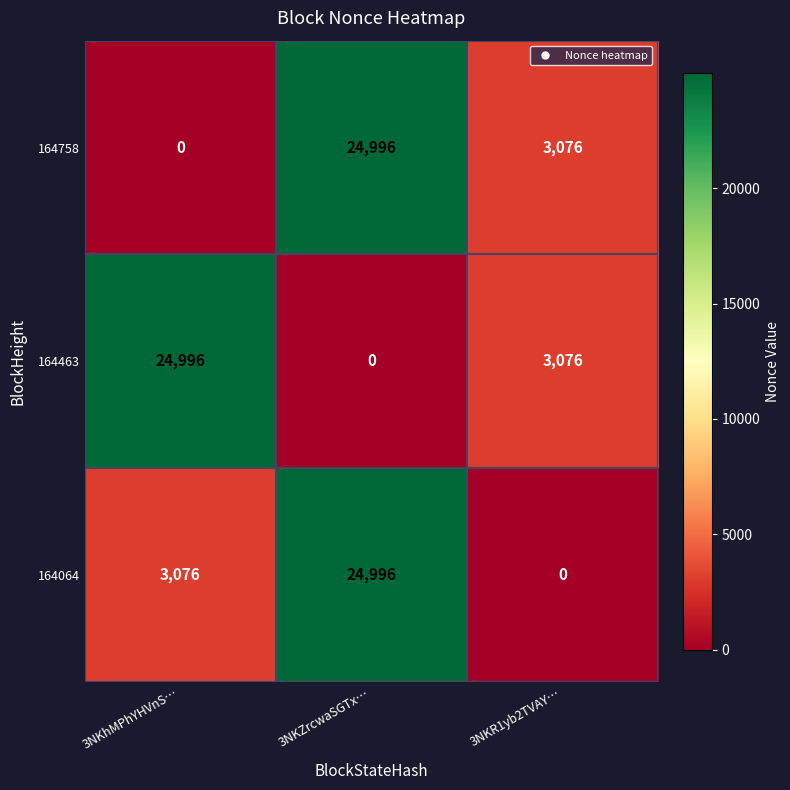

The value of 164758 at 3NKR1yb2TVAY… is 3076. True or false?

True